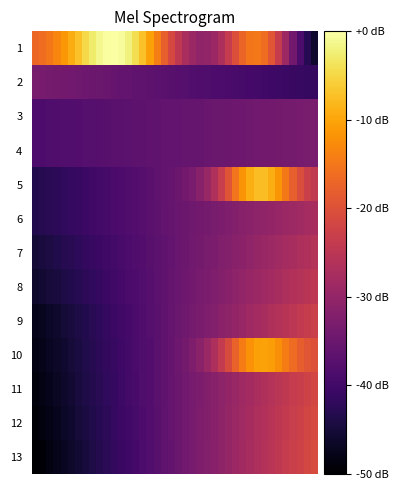

What is the minimum value shown in the chart?

-50.0